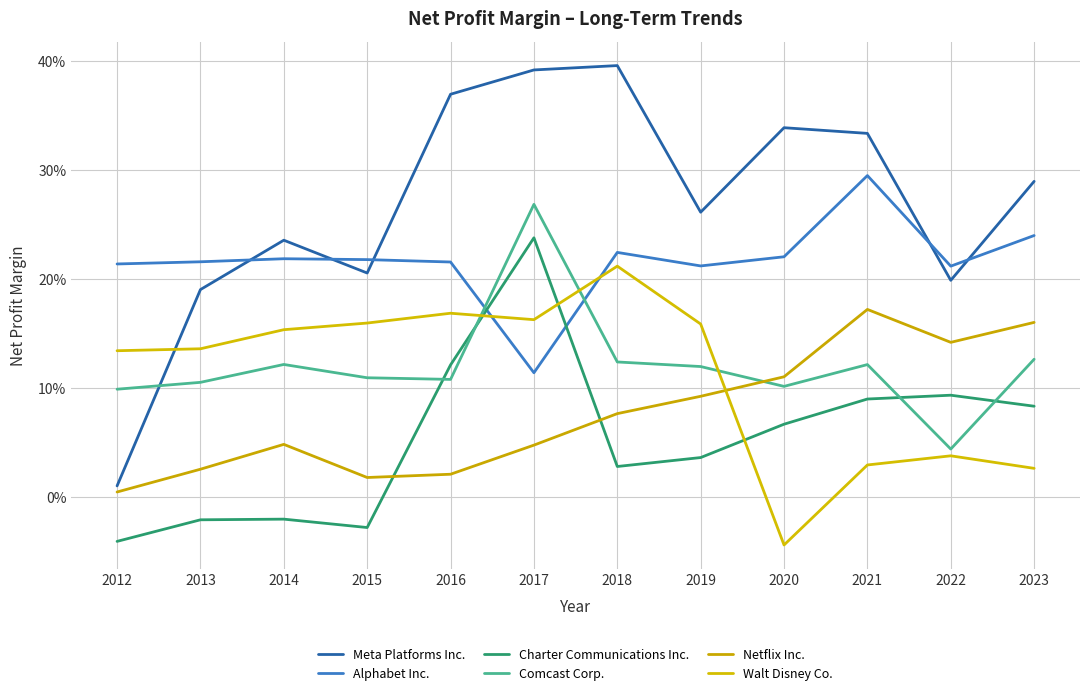

Does the chart have visible grid lines?

Yes